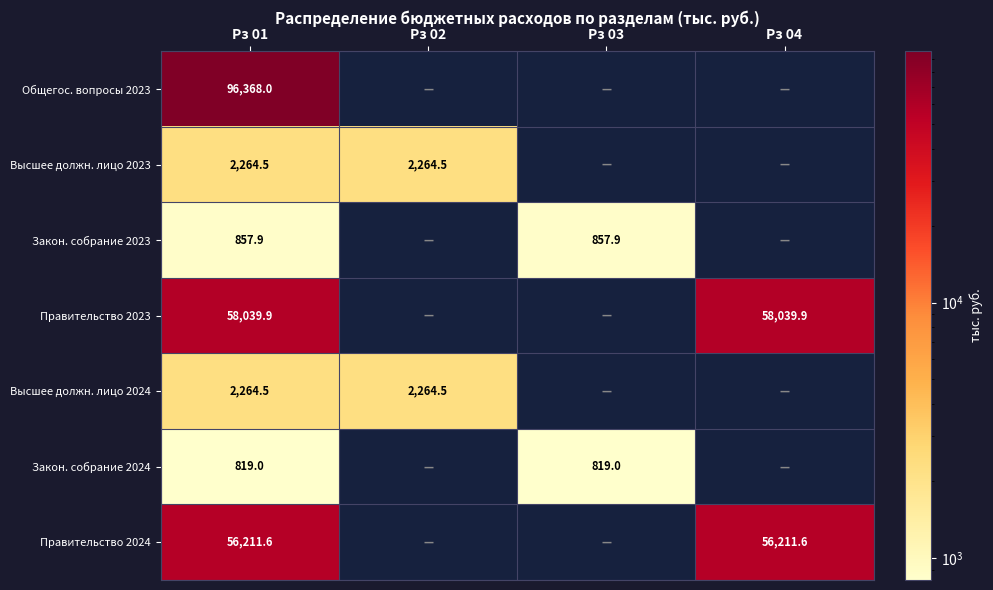

The Закон. собрание 2024 series shows 488.8 at Рз 03. True or false?

False